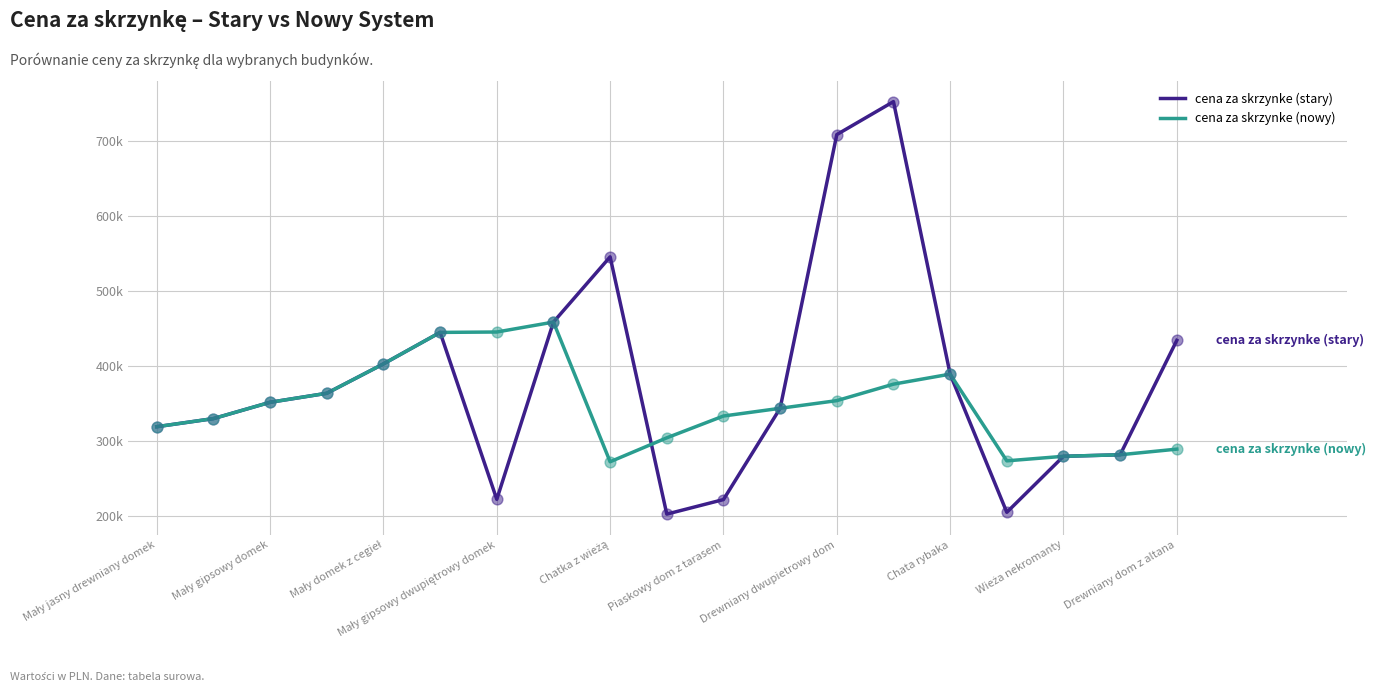

What are all the series names shown in the legend?

cena za skrzynke (stary), cena za skrzynke (nowy)